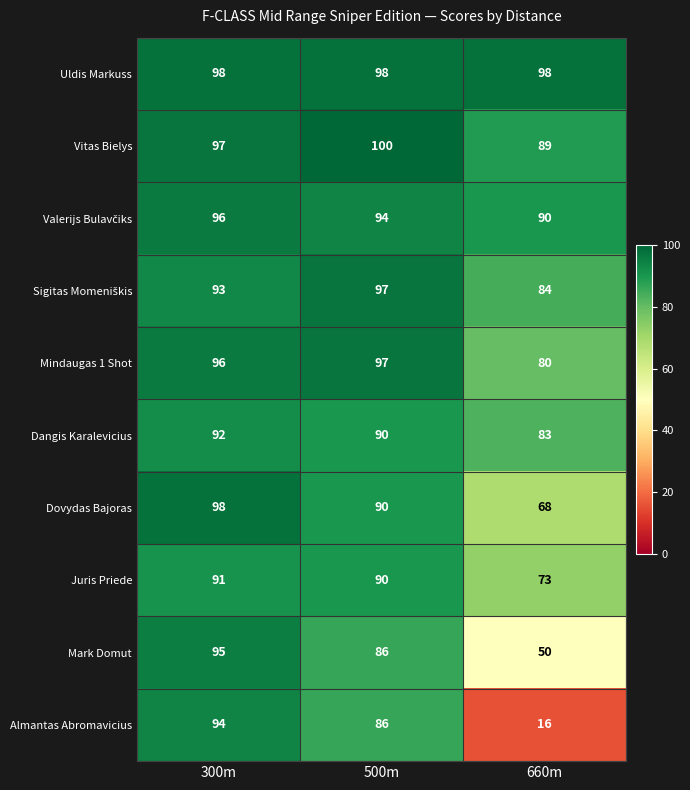

At how many categories does at least one series exceed 31?

3